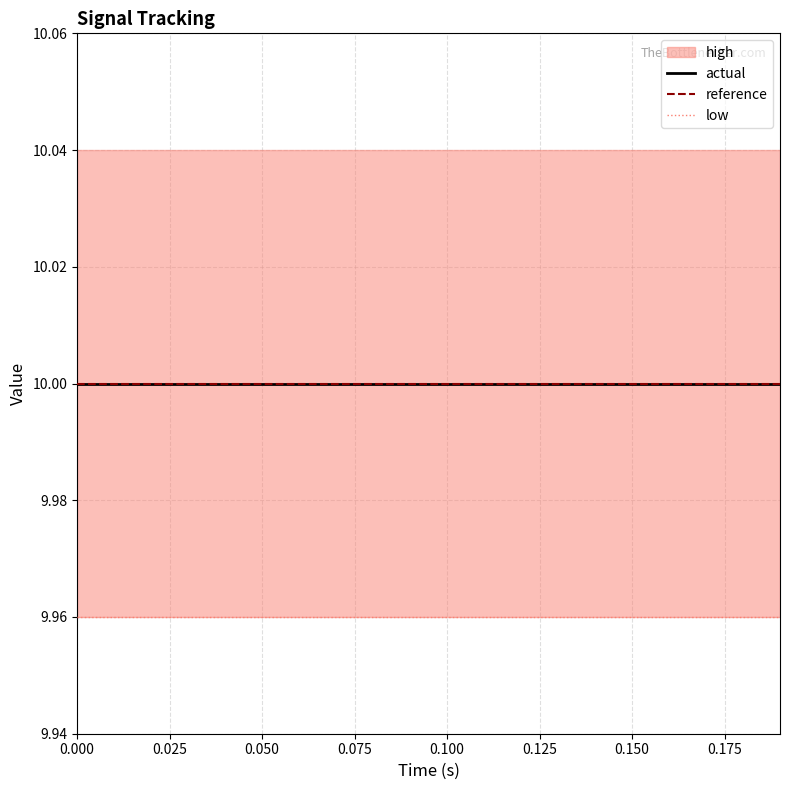

The reference series shows 13.1 at 0.100. True or false?

False